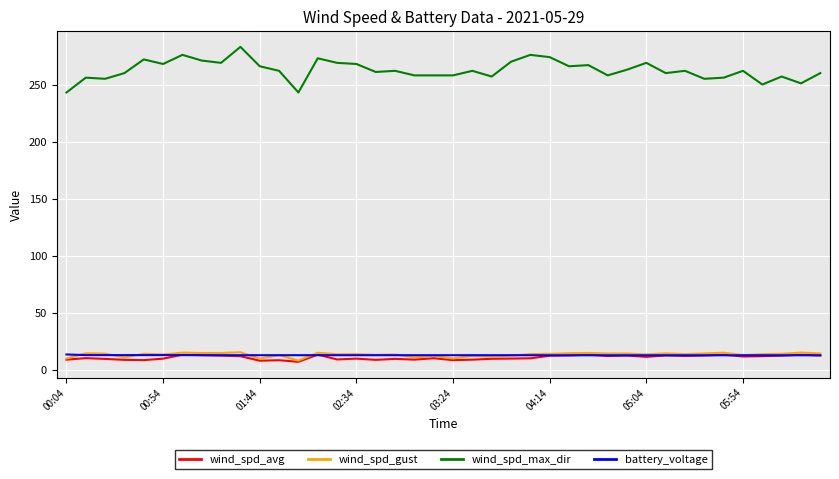

What is the maximum value for battery_voltage?

13.2